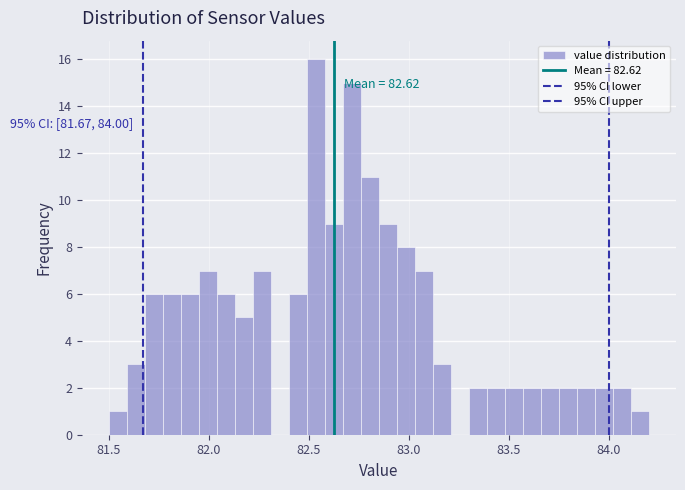

Read against the x-axis, roughly where is the centre of the tallest bar?

82.55